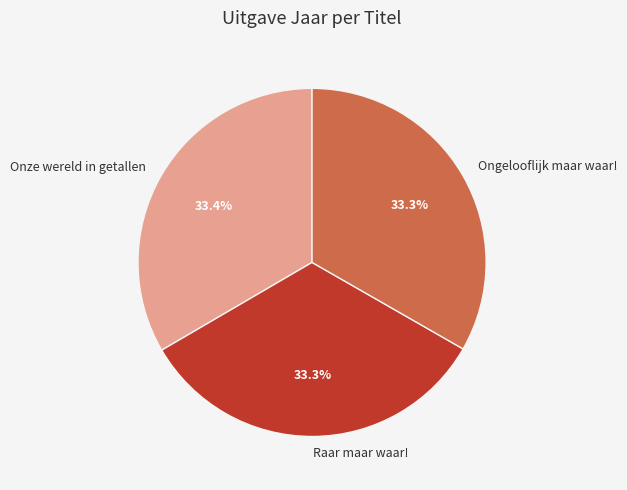

Does Onze wereld in getallen represent more than half of the total?

No